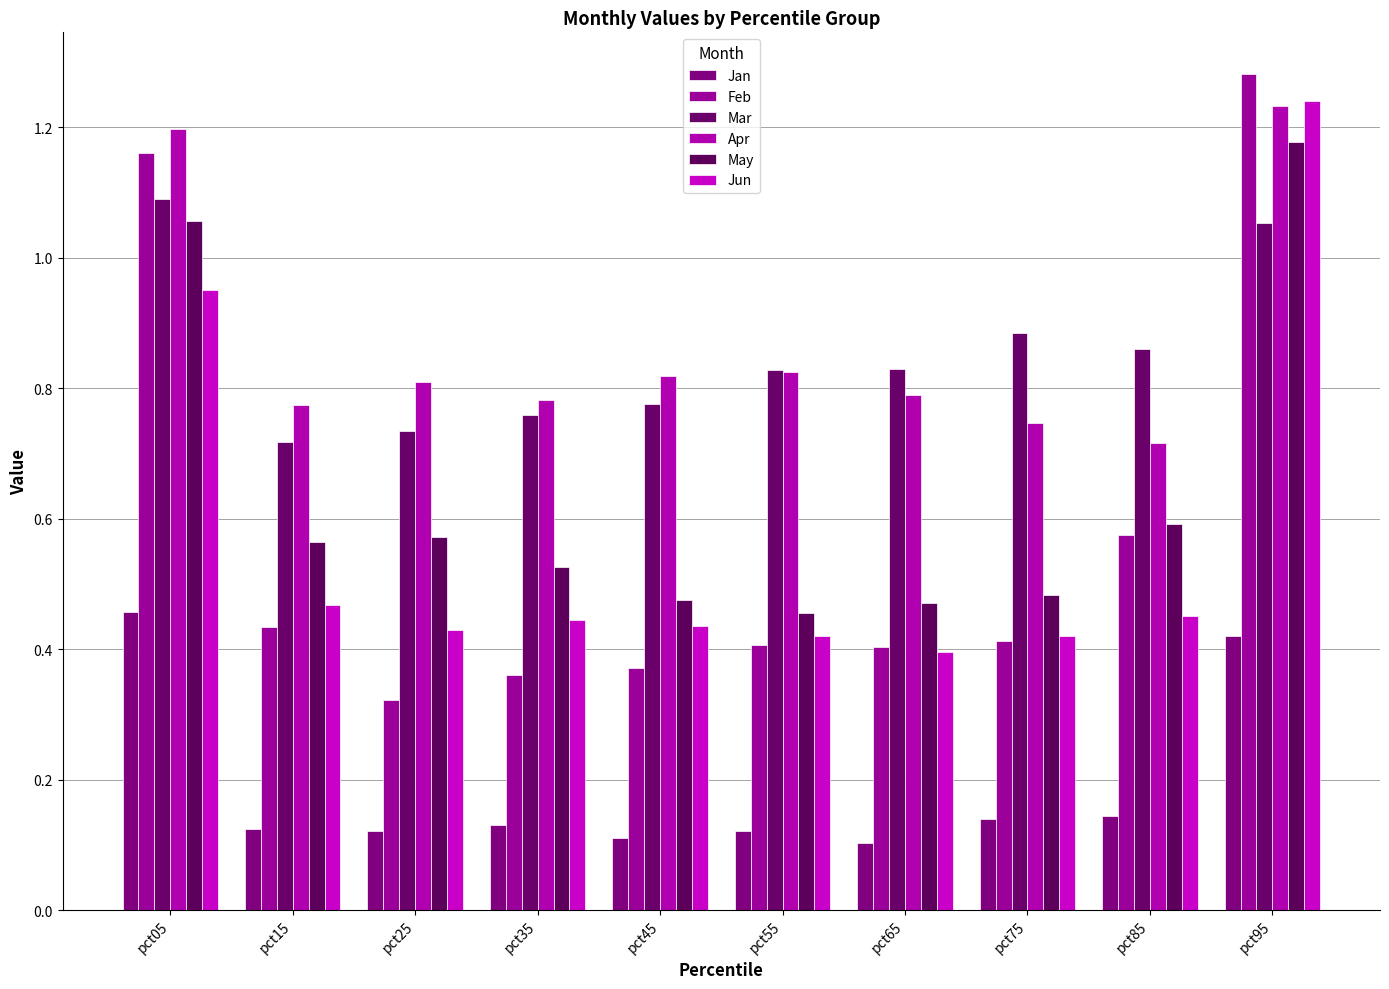

List the labels in order of Mar value, smallest first.

pct15, pct25, pct35, pct45, pct55, pct65, pct85, pct75, pct95, pct05